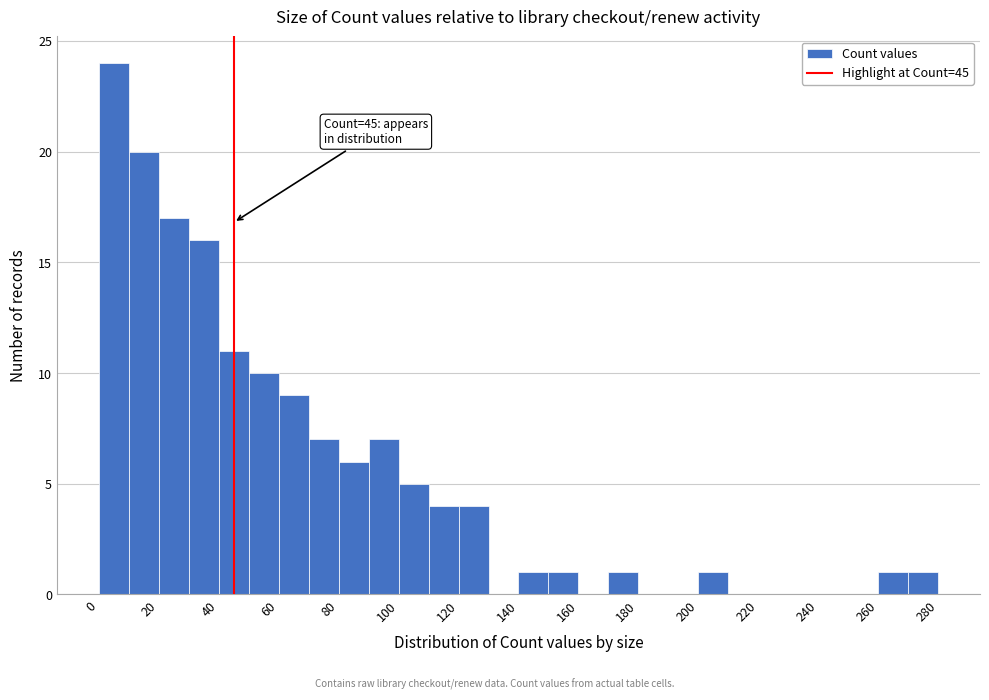

Over which range of the x-axis is the bar tallest?

0 to 10